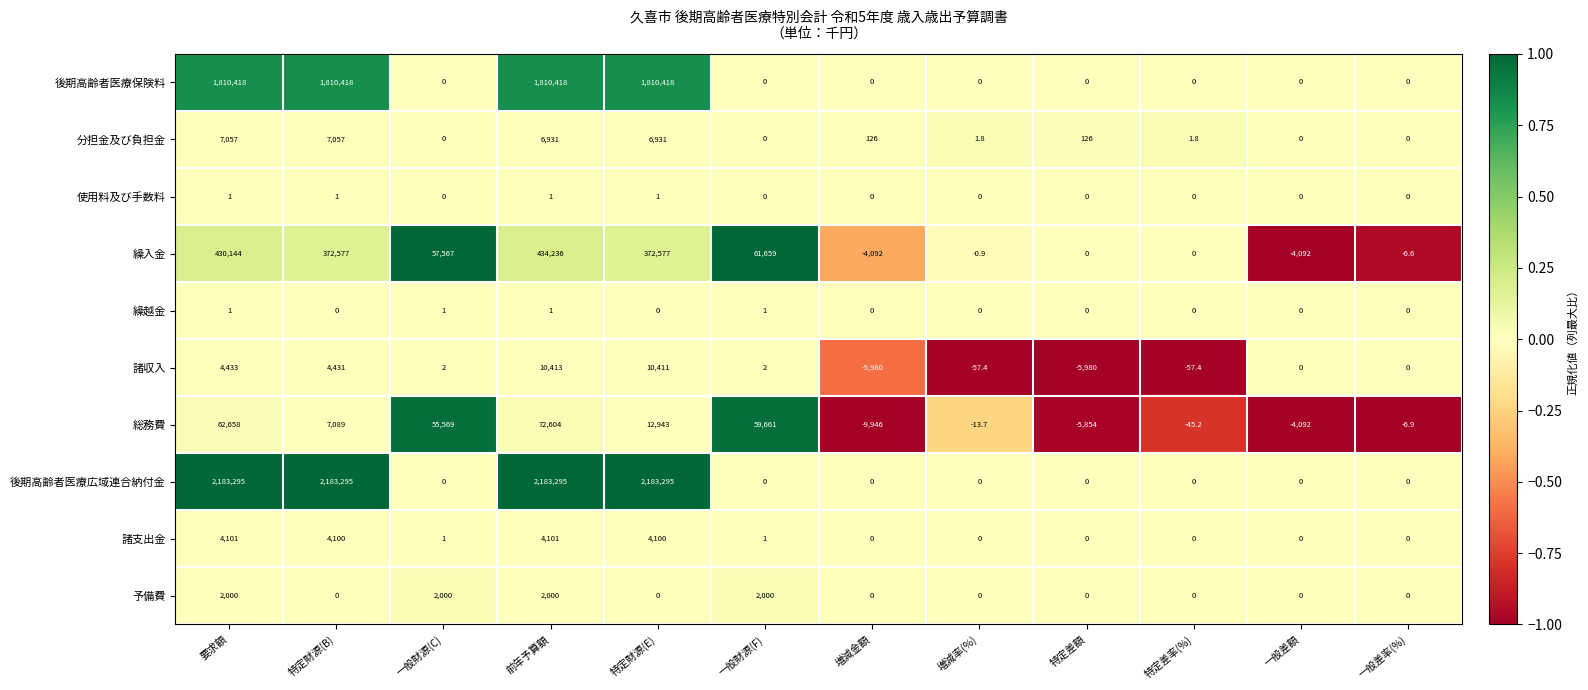

Where does the 総務費 series first go above 7089?

要求額